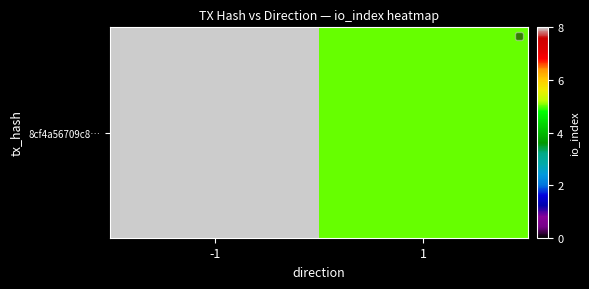

Between 1 and -1, which is larger?

-1